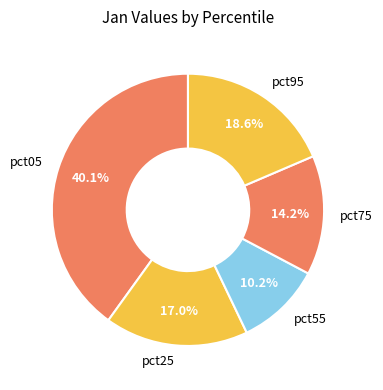

To the nearest percent, what is the difference between the largest and smallest slice percentages?

30%